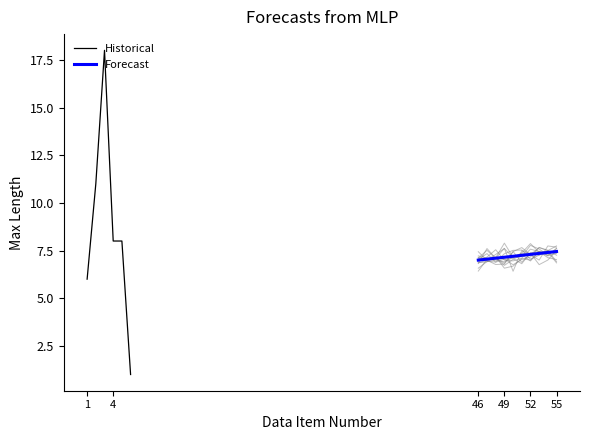

The value of Historical at 4 is 14. True or false?

False